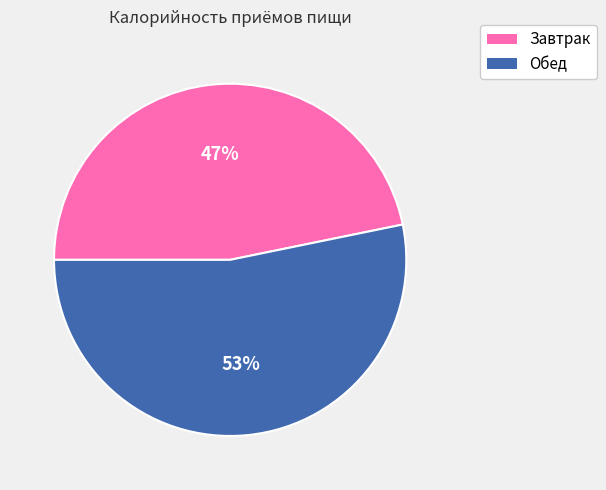

What percentage is the Обед slice, to the nearest percent?

53%